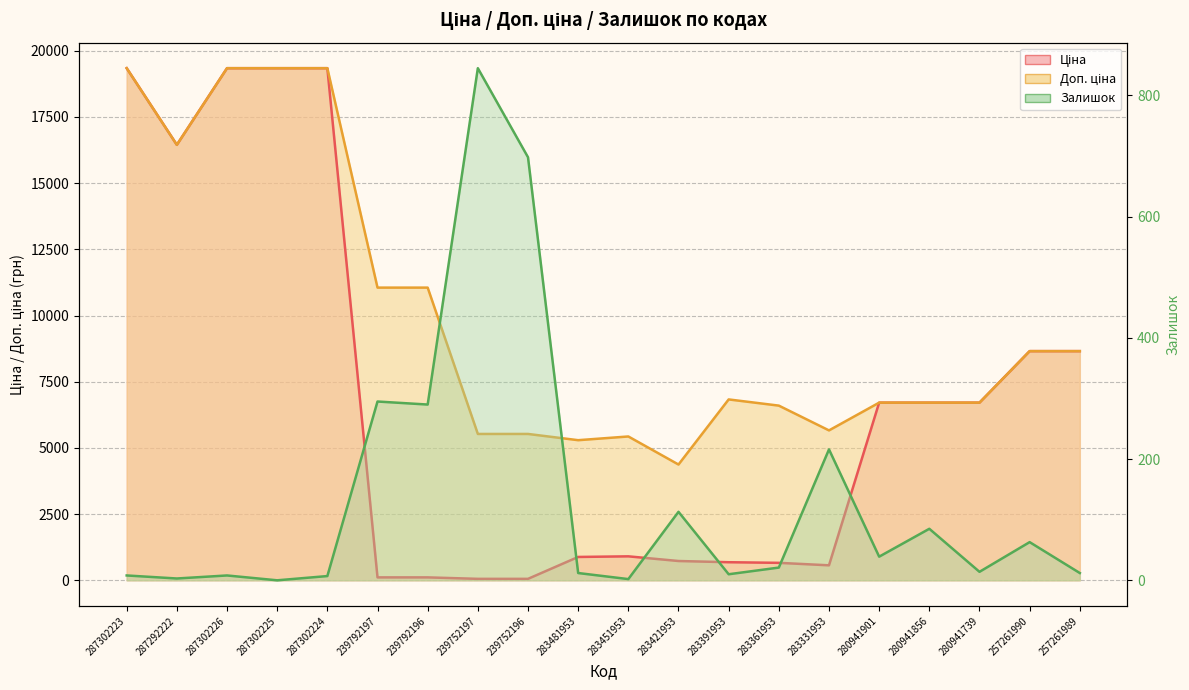

List the labels in order of Доп. ціна value, smallest first.

283421953, 283481953, 283451953, 239752197, 239752196, 283331953, 283361953, 280941901, 280941856, 280941739, 283391953, 257261990, 257261989, 239792197, 239792196, 287292222, 287302223, 287302226, 287302225, 287302224